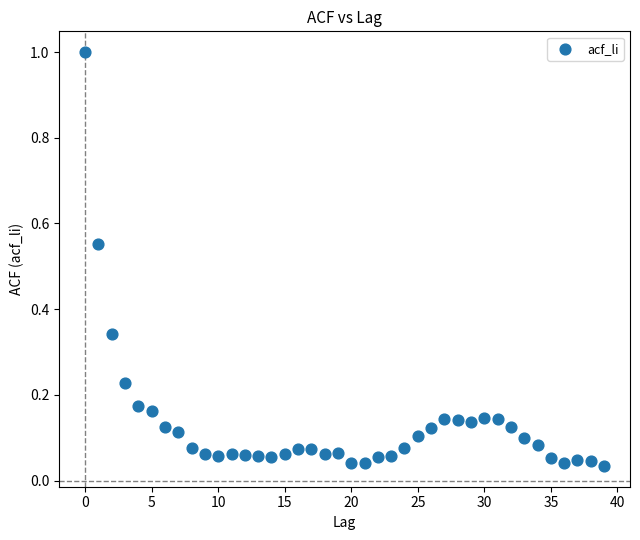

What is the range of Y values (max minus min)?

1.0